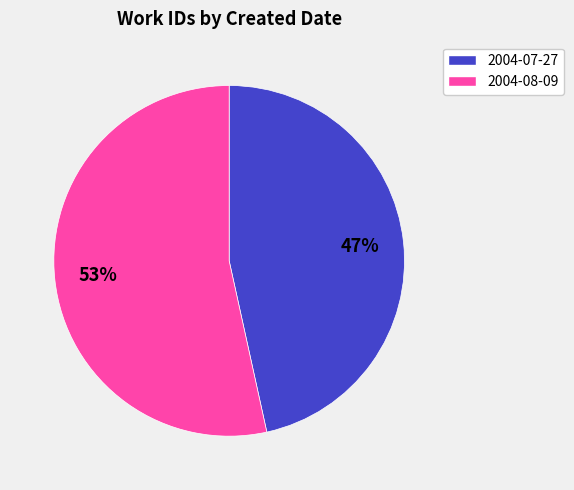

Does 2004-07-27 account for over 50% of the chart?

No